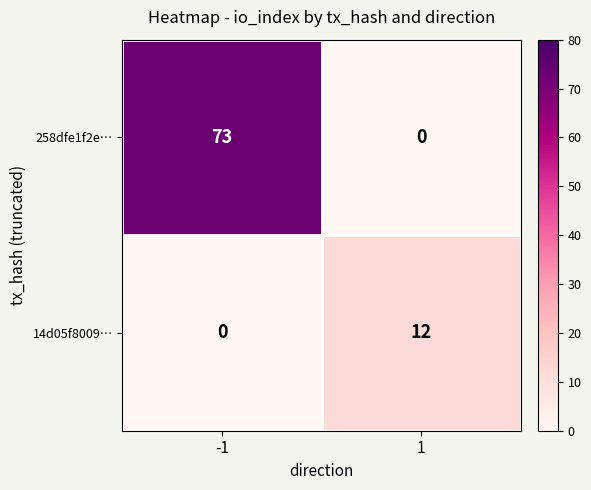

List the series in order of their overall mean, lowest first.

14d05f8009…, 258dfe1f2e…